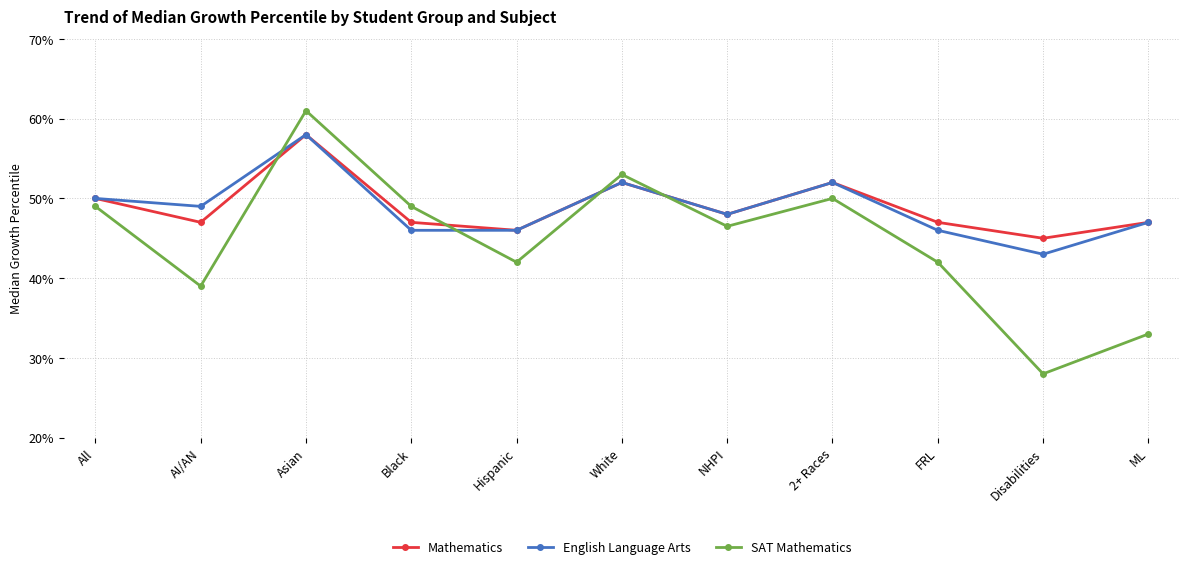

What is the label of the 6th point from the right?

White